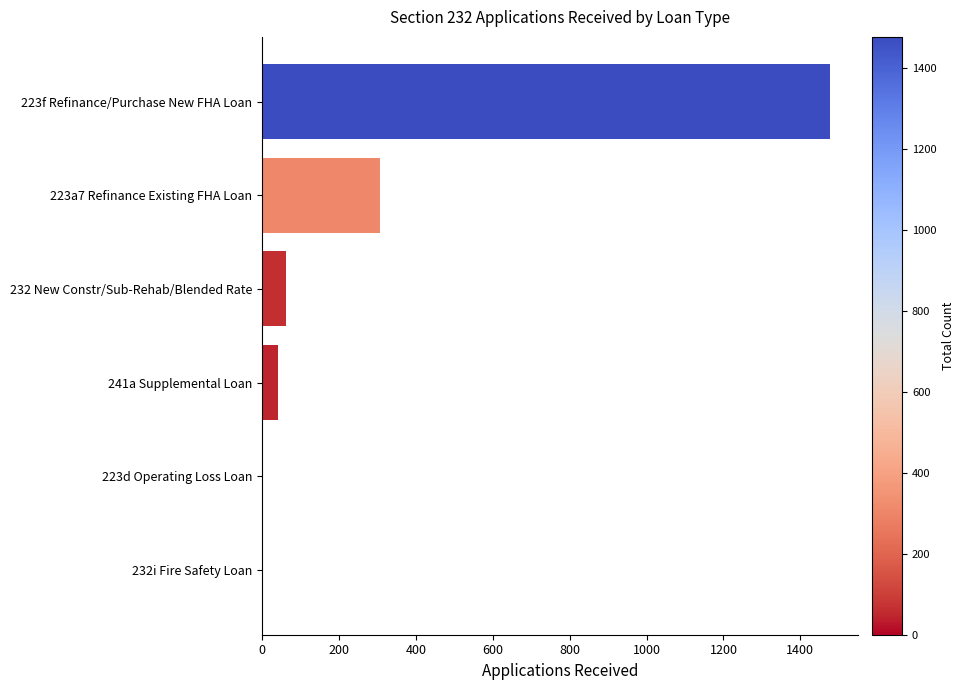

What is the sum of all values?

1891